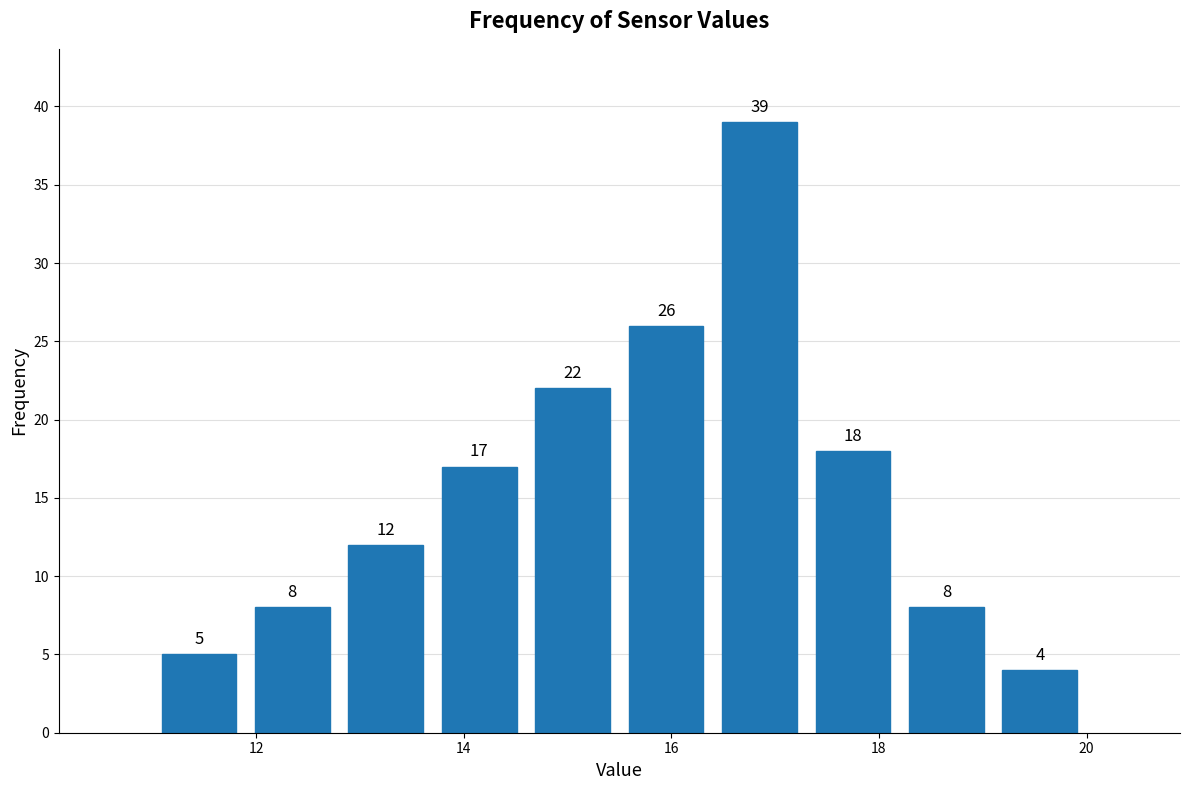

Which range on the x-axis has the tallest bar?

16.4 to 17.3